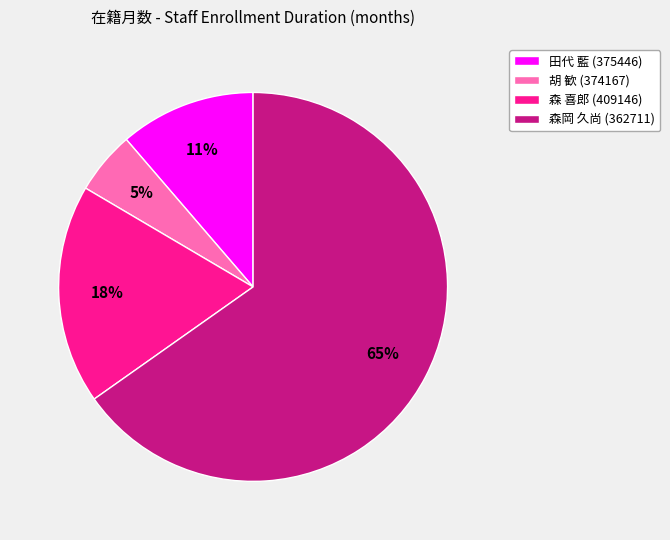

Is it true that 胡 歓 (374167) is 5% of the pie?

True